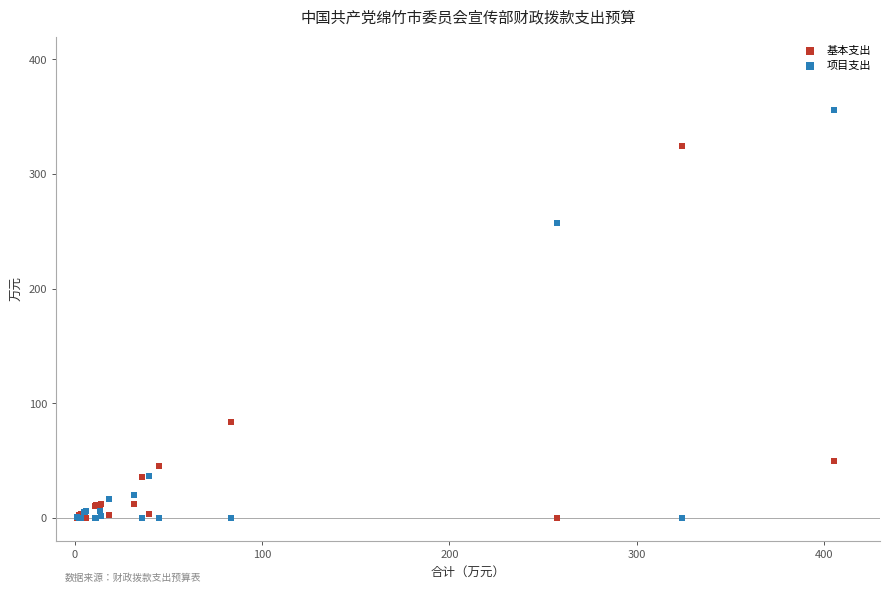

In the 项目支出 series, what Y value is closest to 177?

257.5